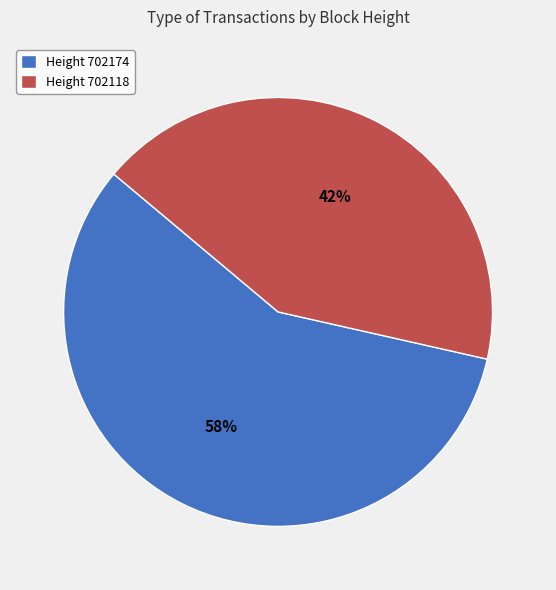

Between Height 702174 and Height 702118, which is larger?

Height 702174